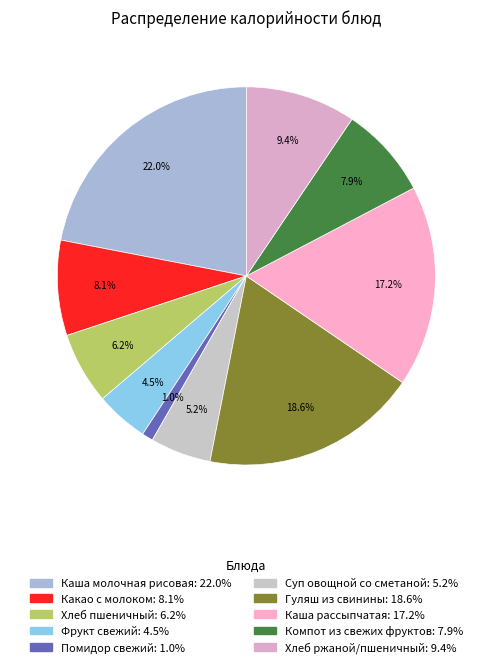

Rank the categories by value from highest to lowest.

Каша молочная рисовая, Гуляш из свинины, Каша рассыпчатая, Хлеб ржаной/пшеничный, Какао с молоком, Компот из свежих фруктов, Хлеб пшеничный, Суп овощной со сметаной, Фрукт свежий, Помидор свежий